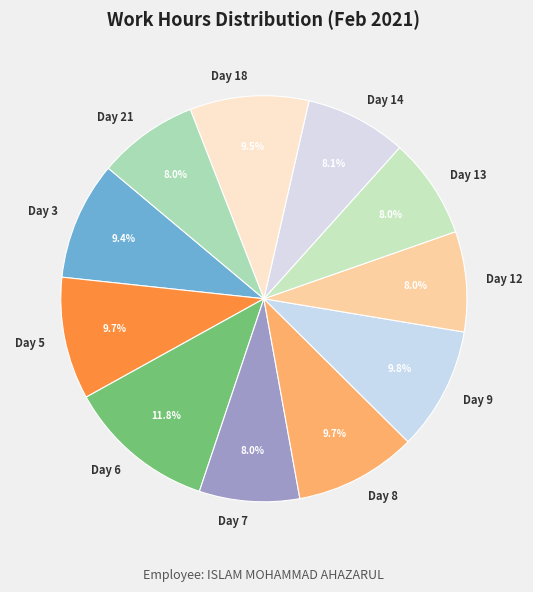

Which has a higher value, Day 8 or Day 21?

Day 8